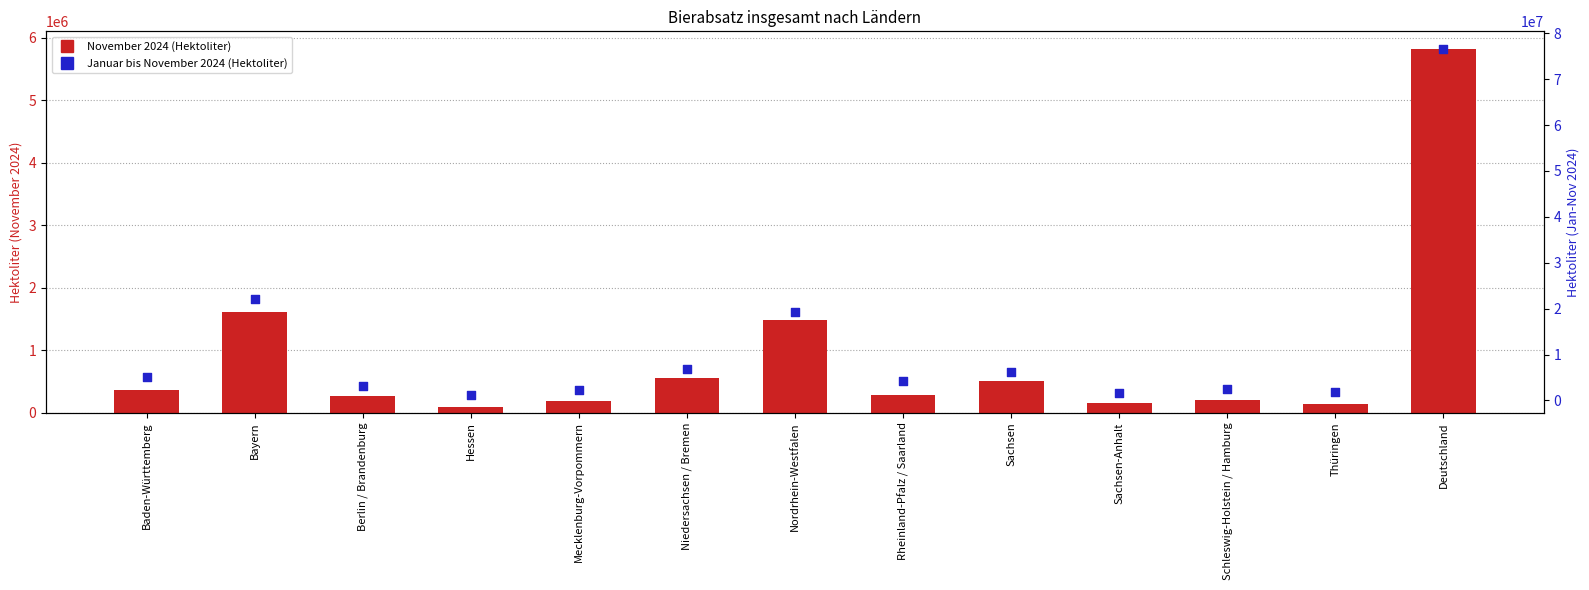

Which series contains the highest Y value?

Jan-Nov 2024